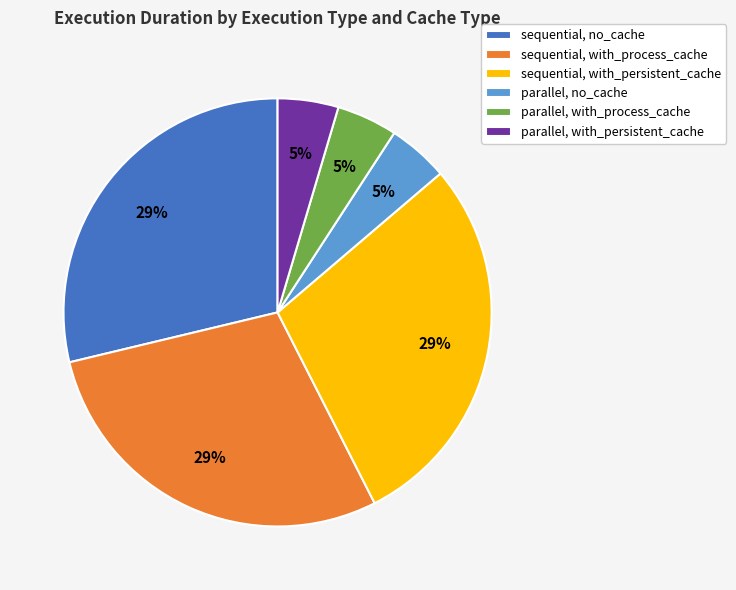

Does sequential, no_cache account for over 50% of the chart?

No